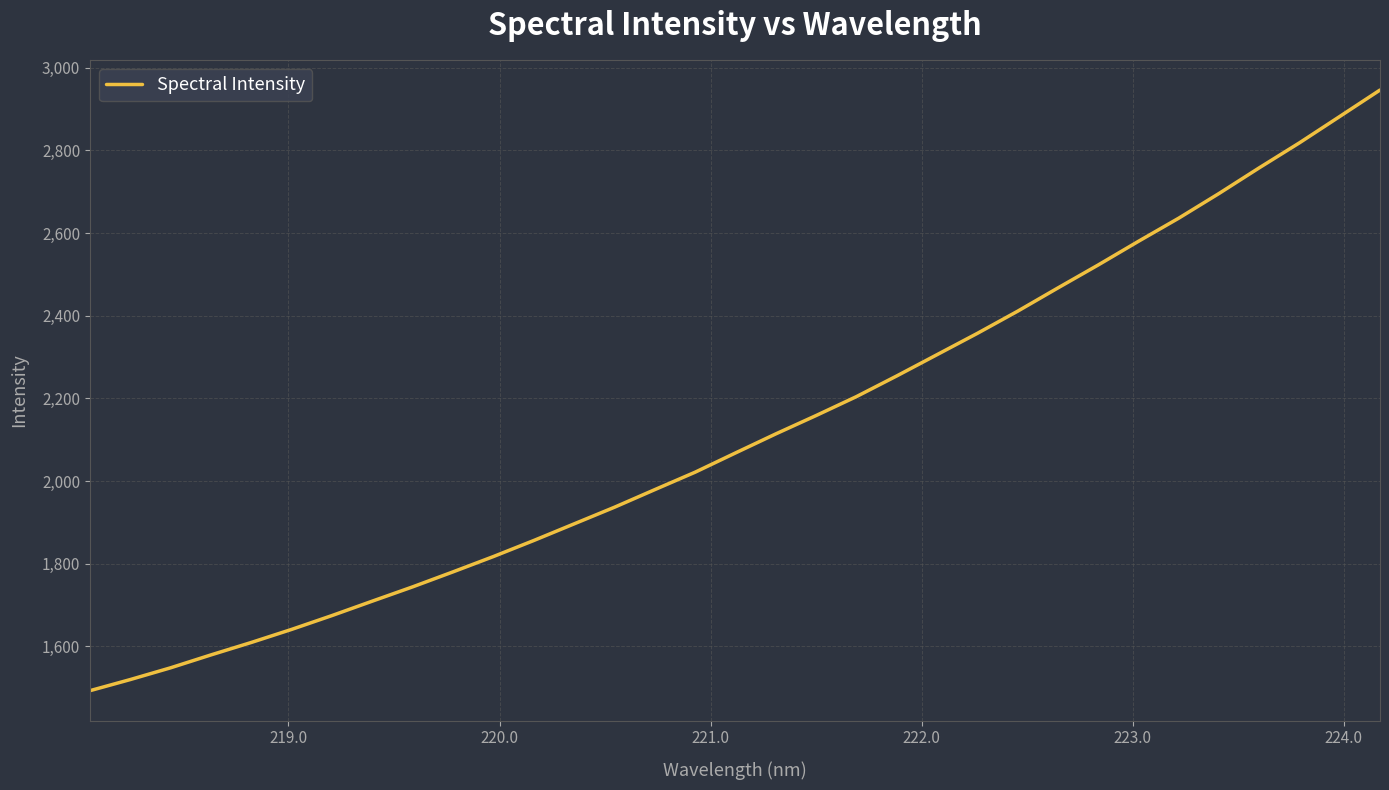

How many series are shown in this chart?

1